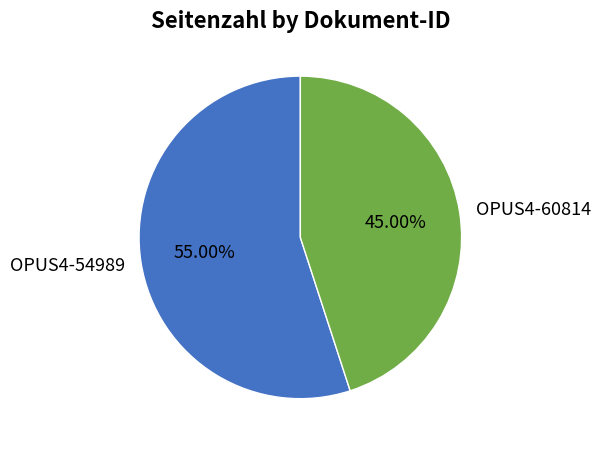

Is there any slice that represents more than half of the pie?

Yes